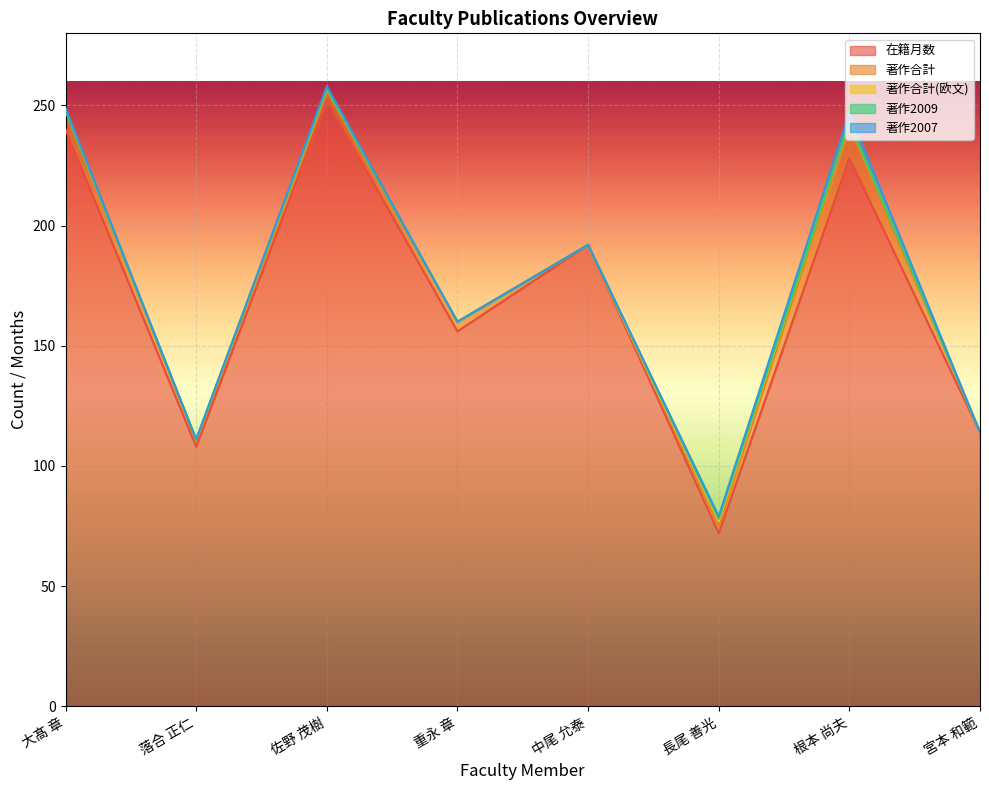

What is the sum of all 著作合計(欧文) values?

6